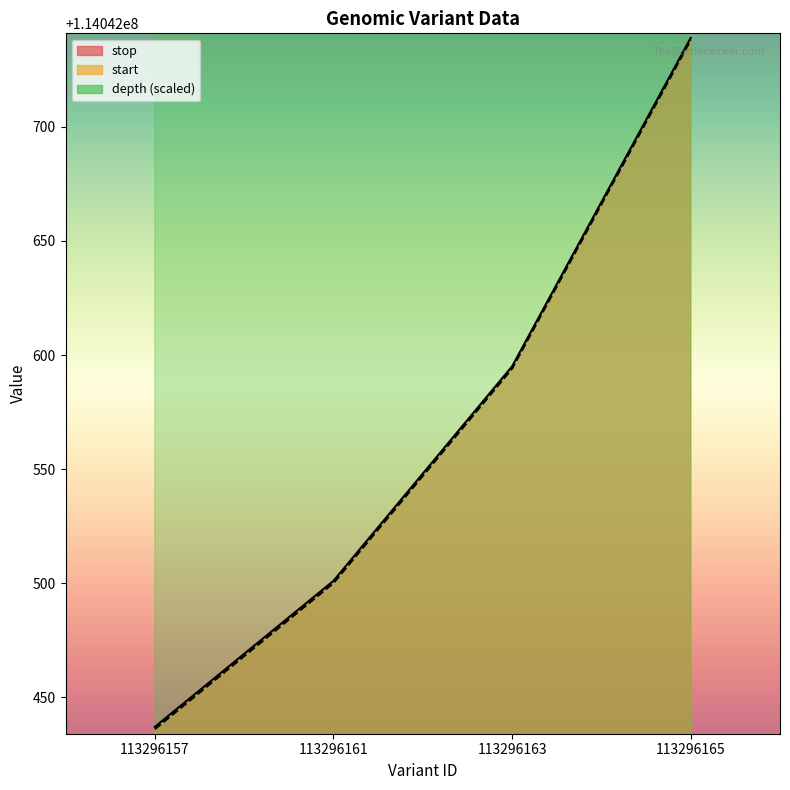

At which label is depth closest to 130542430?

113296157